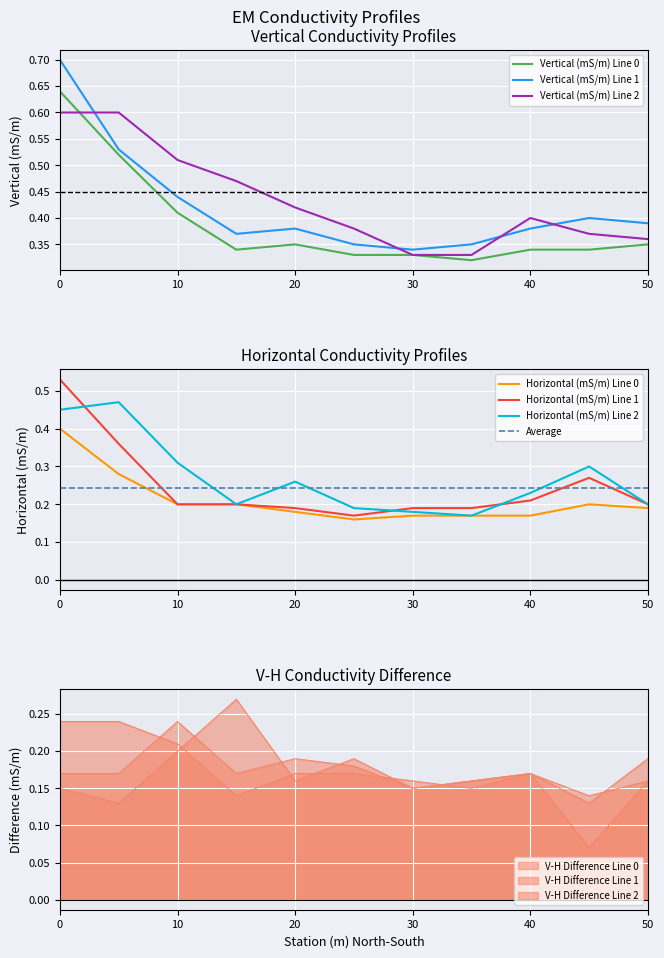

Is it true that Horizontal (mS/m) Line 1 equals 0.2 at 40?

True